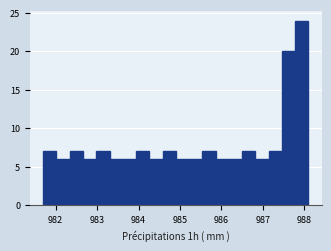

Read against the x-axis, roughly where is the centre of the tallest bar?

987.9